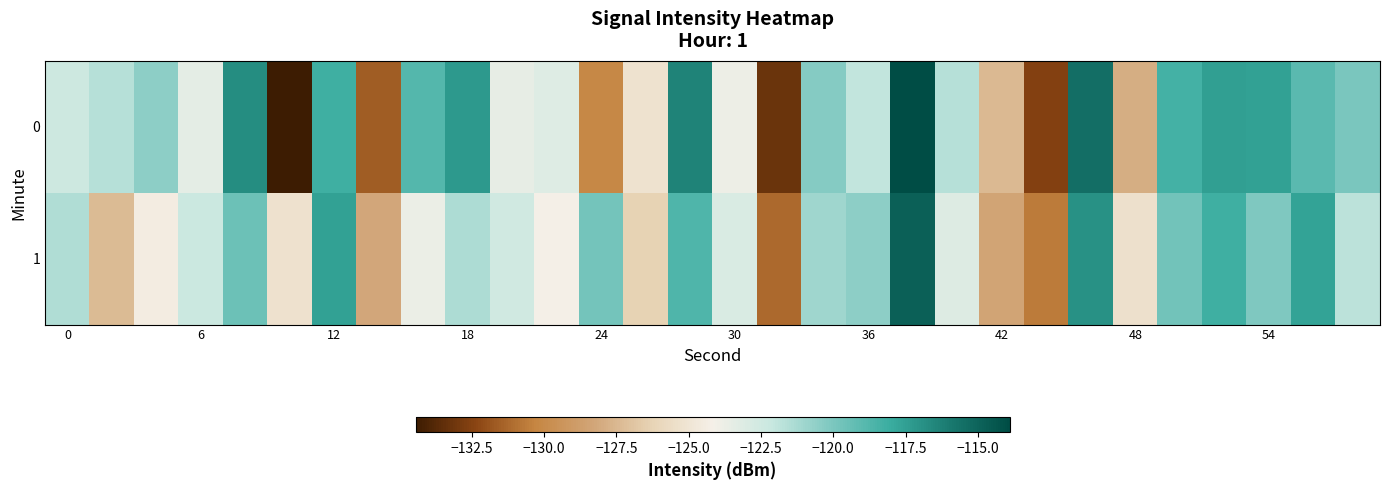

Reading right to left, what are all the values shown in this chart?

0: -120.0	-119.0	-117.6	-117.5	-118.3	-127.9	-115.5	-132.5	-127.4	-121.6	-113.9	-121.9	-120.2	-133.2	-123.8	-116.4	-125.2	-130.1	-123.2	-123.5	-117.3	-118.8	-131.6	-118.2	-134.4	-116.7	-123.4	-120.6	-121.6	-122.4
1: -121.8	-117.6	-120.1	-118.2	-119.7	-125.3	-116.9	-130.6	-128.4	-123.1	-114.8	-120.5	-121.0	-131.2	-122.9	-118.7	-126.3	-119.8	-124.1	-122.5	-121.4	-123.7	-128.2	-117.5	-125.3	-119.6	-122.3	-124.5	-127.3	-121.5